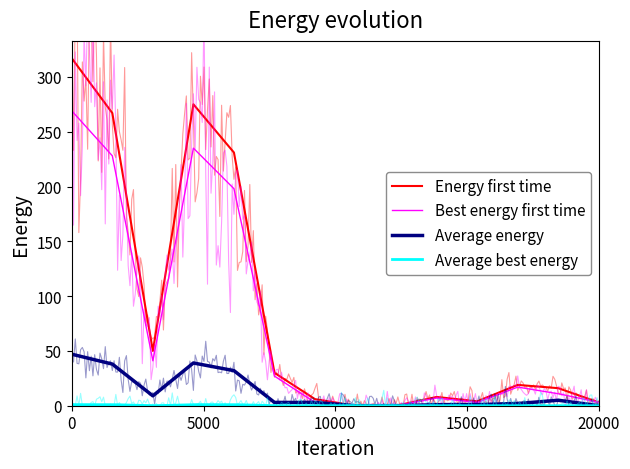

What are all the series names shown in the legend?

Energy first time, Best energy first time, Average energy, Average best energy